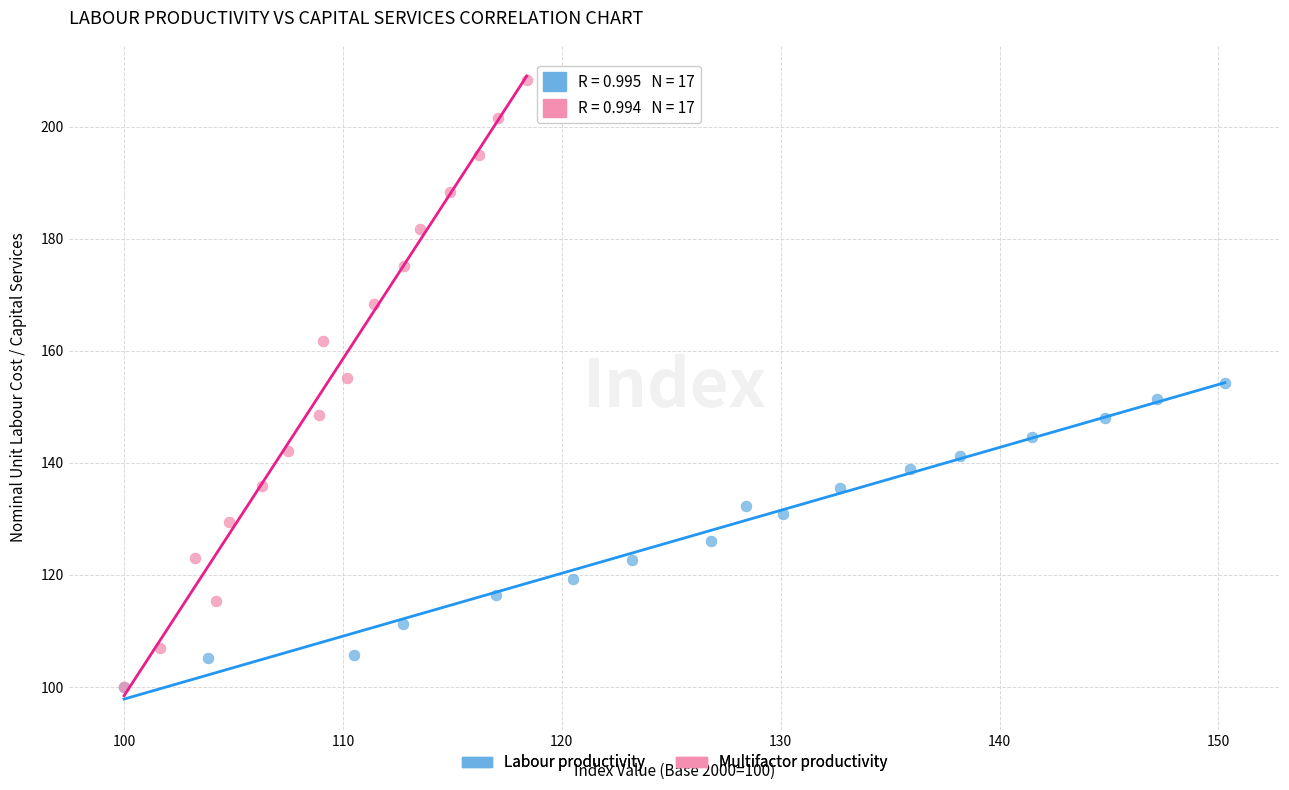

What are all the series names shown in the legend?

Labour productivity, Multifactor productivity